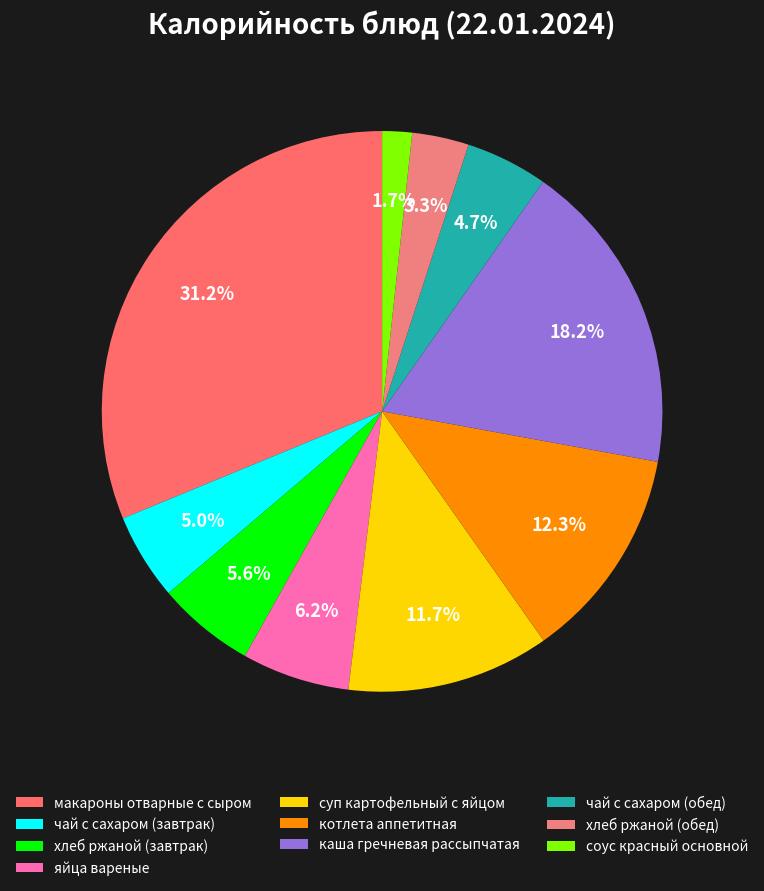

Count the number of slices in the pie.

10